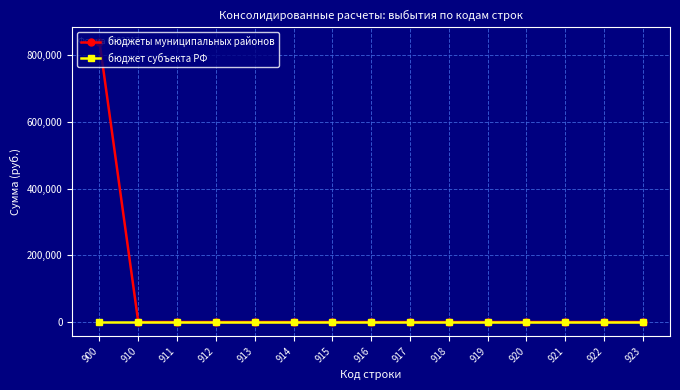

What is the difference between the maximum and minimum values in the бюджеты муниципальных районов series?

840628.7